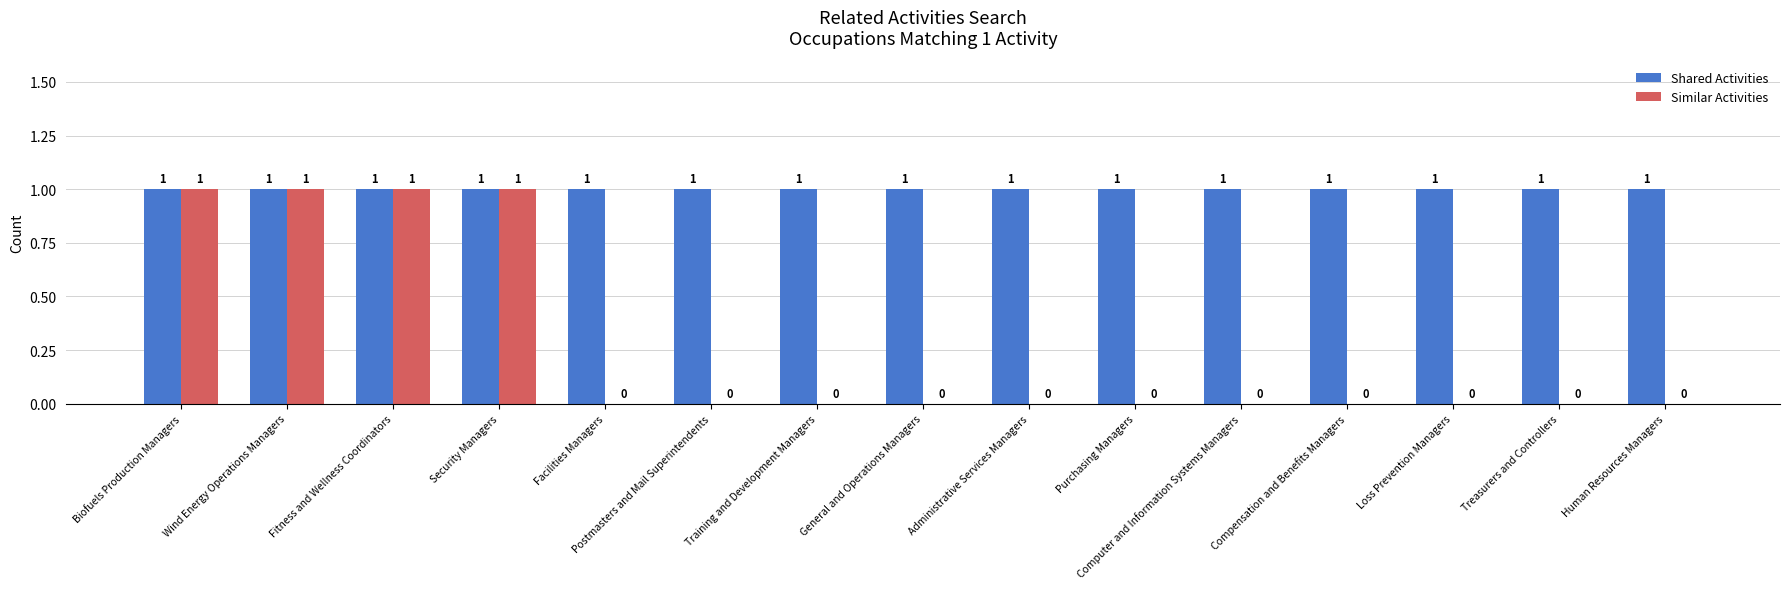

What is the sum of all Similar Activities values?

4